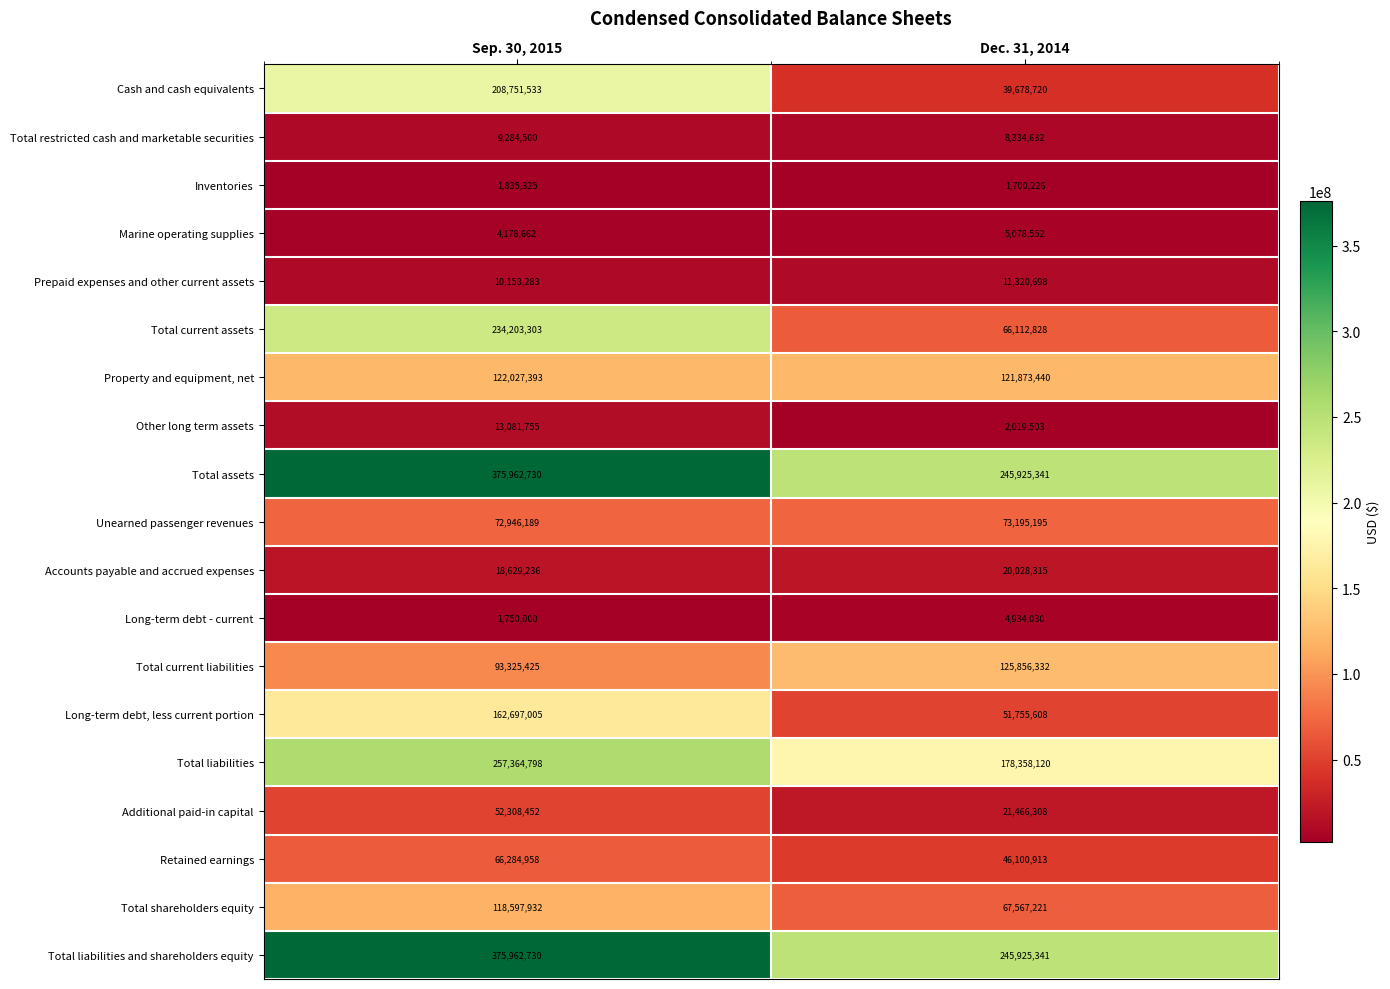

What is the minimum value for Cash and cash equivalents?

39678720